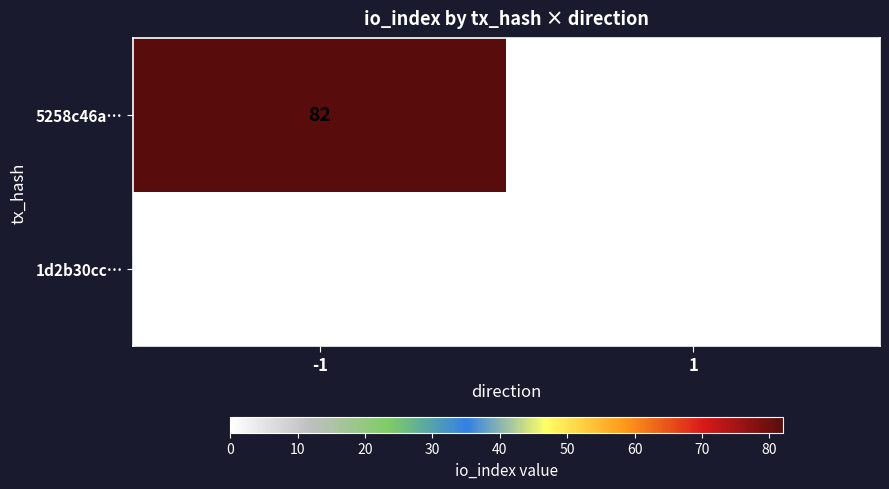

At how many categories does at least one series exceed 65?

1